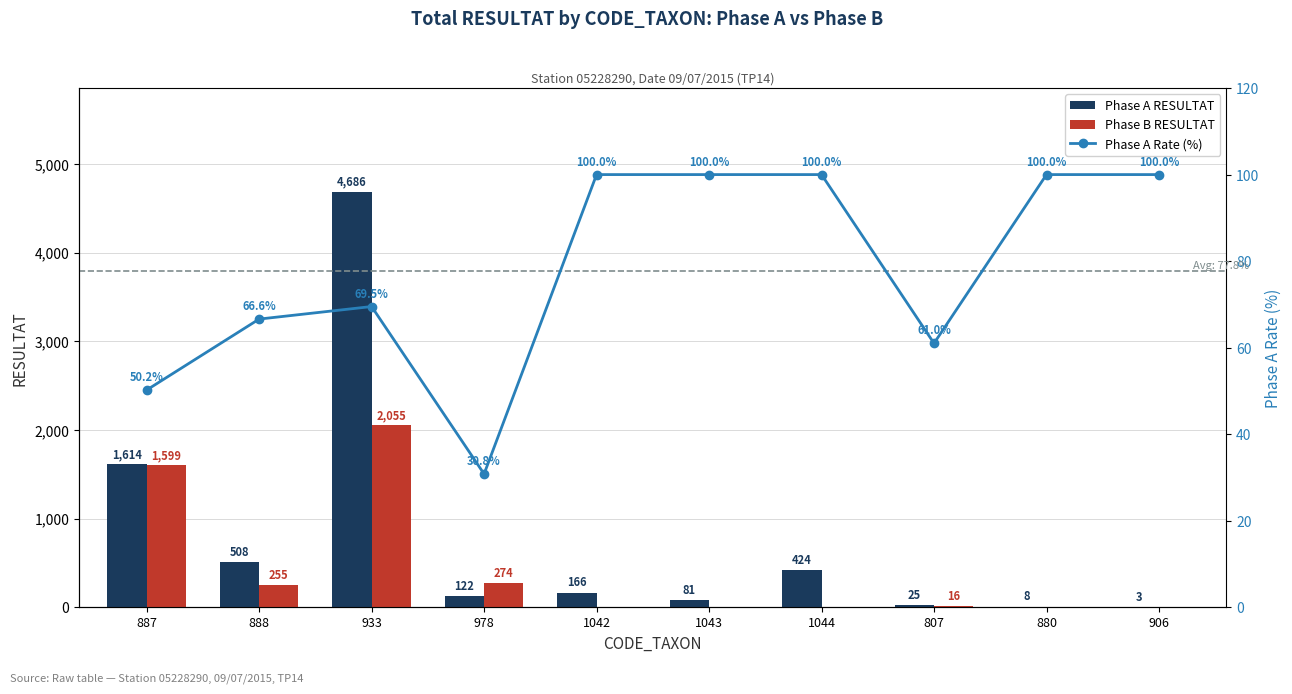

Which label corresponds to the largest value in the chart?

933